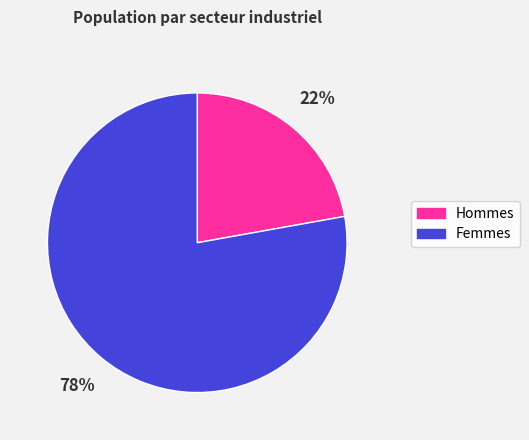

To the nearest percent, what is the average slice percentage?

50%